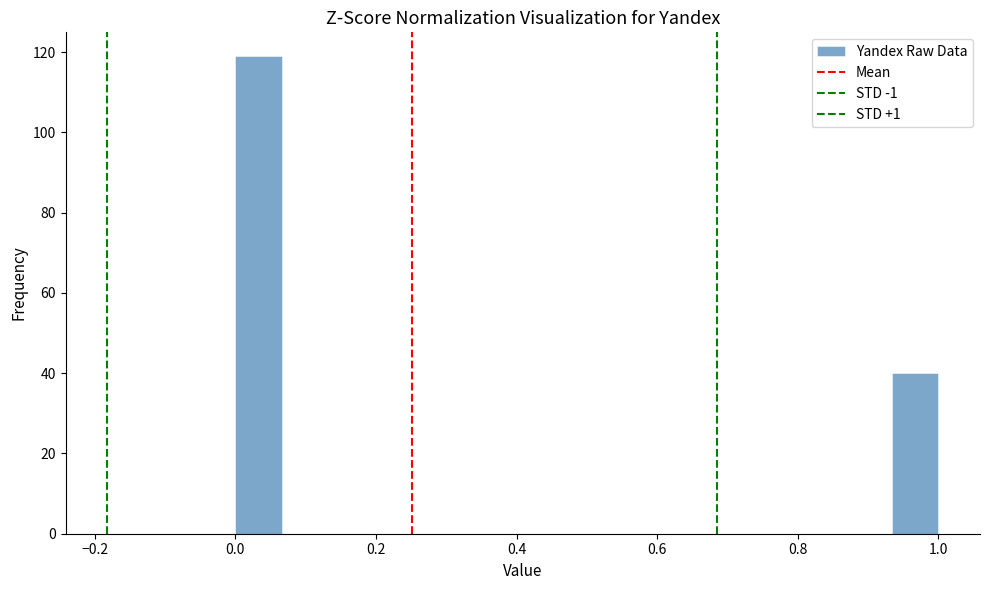

Read against the x-axis, roughly where is the centre of the tallest bar?

0.04